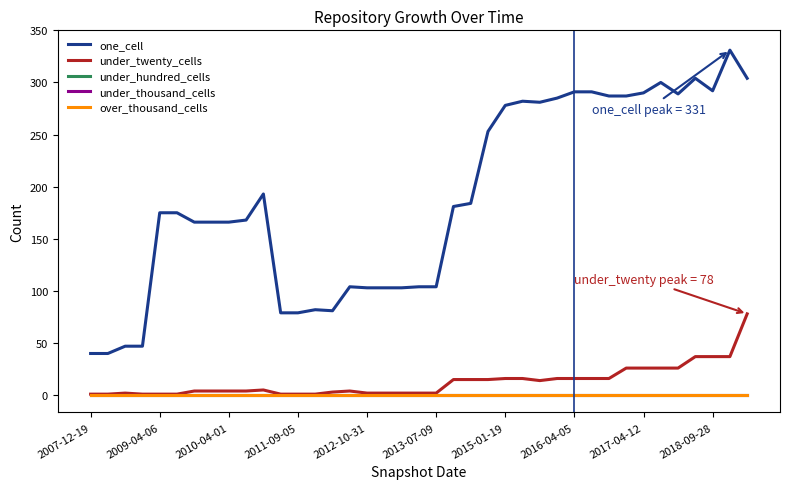

At which label does over_thousand_cells reach its peak?

2007-12-19